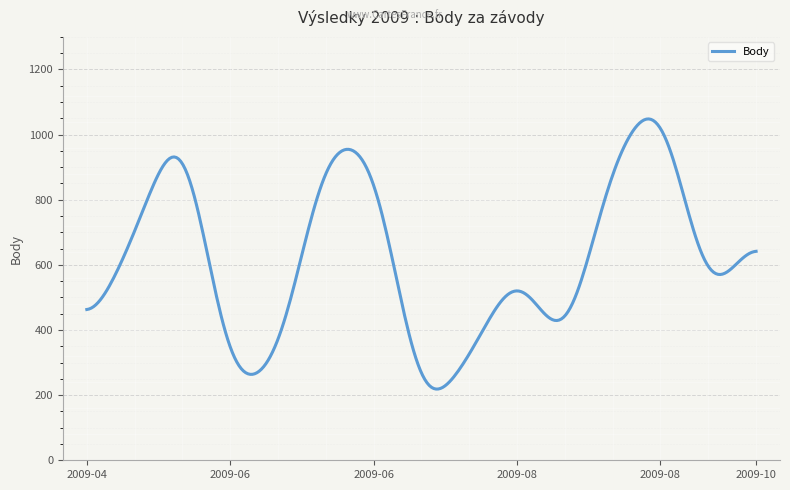

What is the minimum value shown in the chart?

218.7